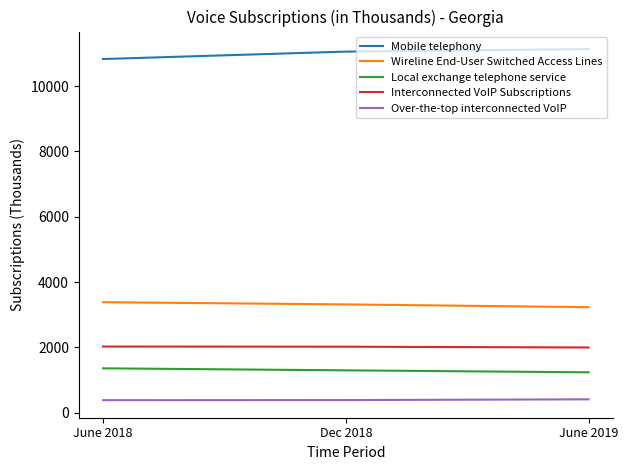

Rank the series at Dec 2018 from highest to lowest value.

Mobile telephony, Wireline End-User Switched Access Lines, Interconnected VoIP Subscriptions, Local exchange telephone service, Over-the-top interconnected VoIP